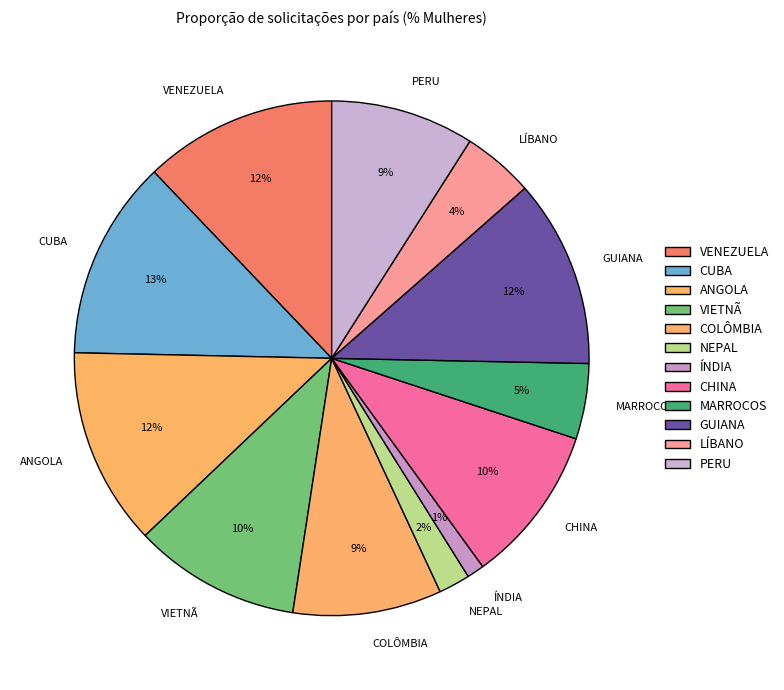

Does CHINA represent more than half of the total?

No